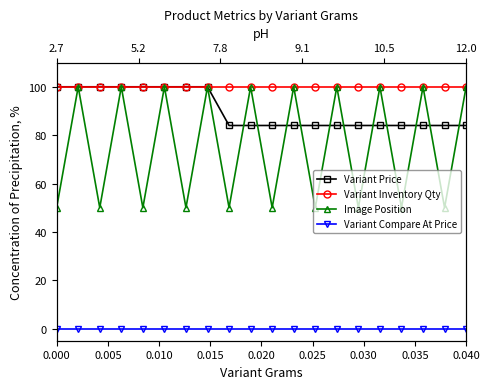

What is the average value of the Variant Price series?

90